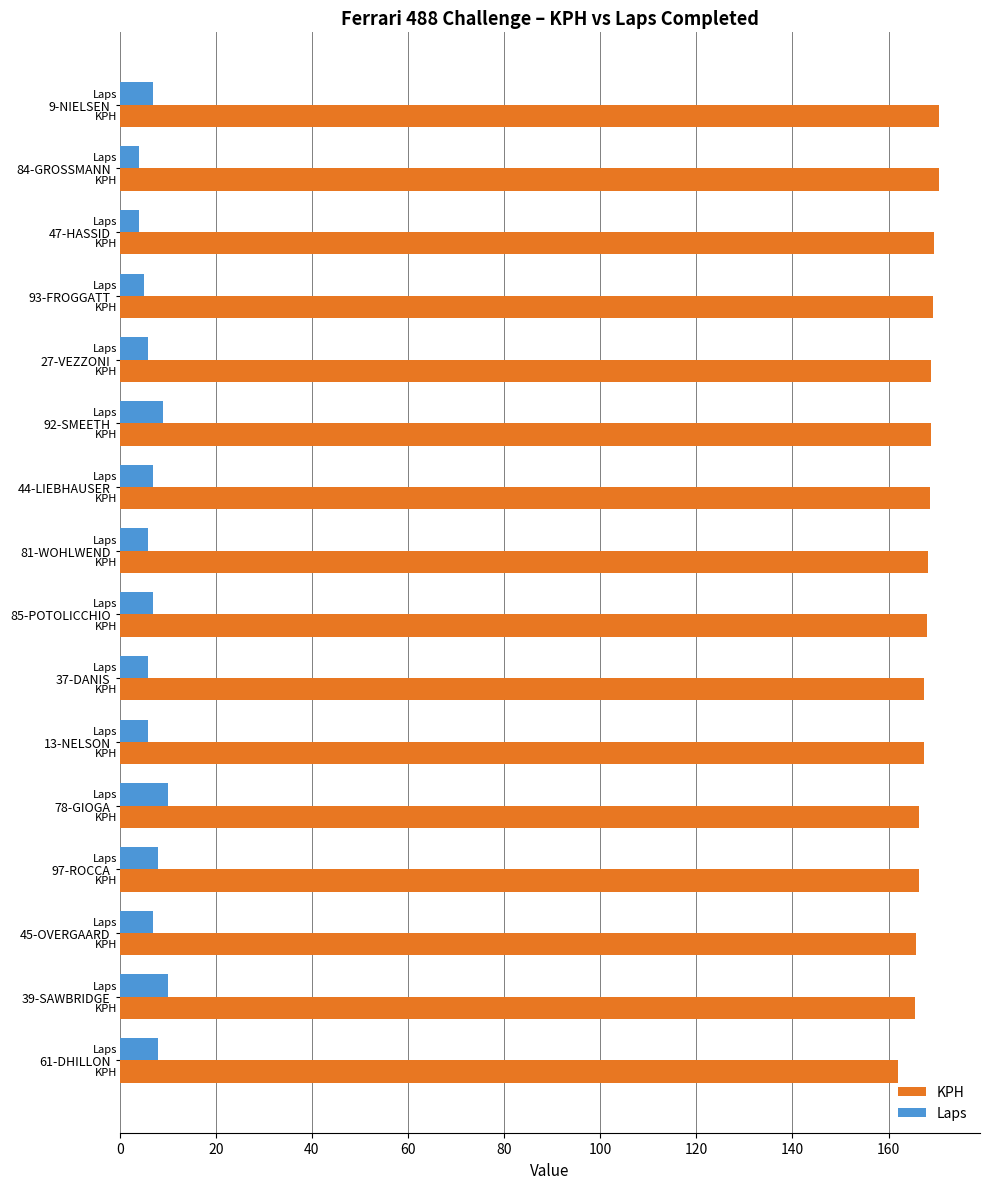

What is the difference between the highest and lowest values at 44-LIEBHAUSER?

161.6